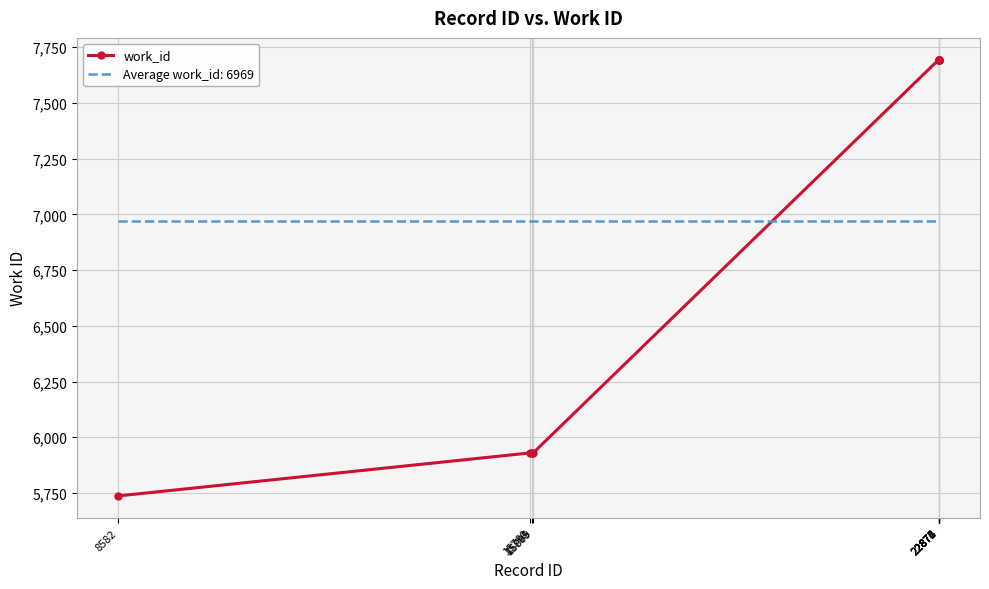

What is the lowest value of the Average work_id: 6969 series?

6969.1